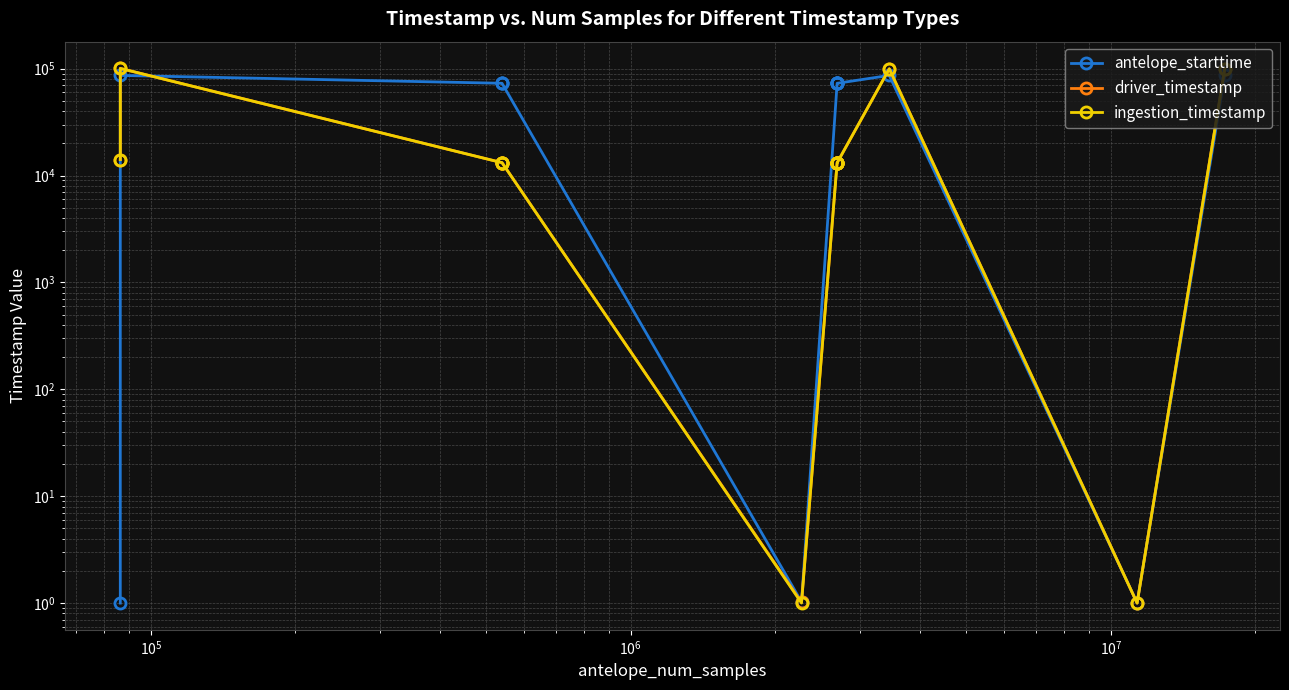

What is the sum of all ingestion_timestamp values?

432602.7